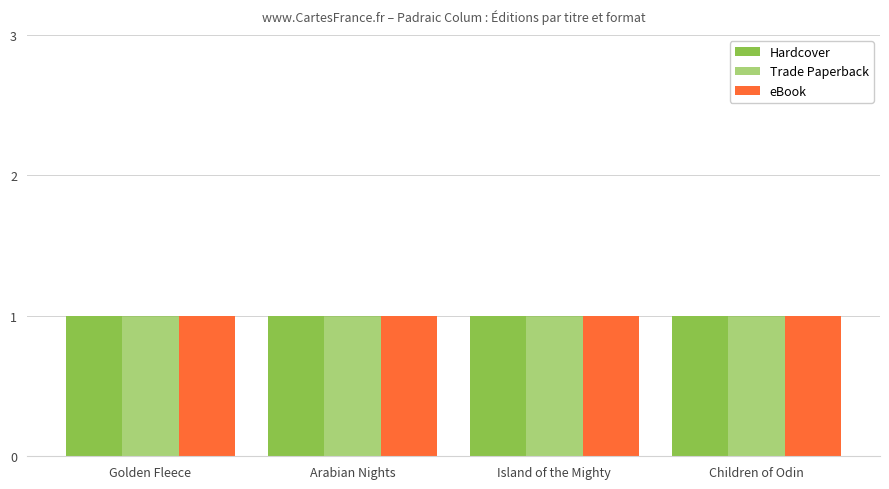

How many bars are there in each group?

3